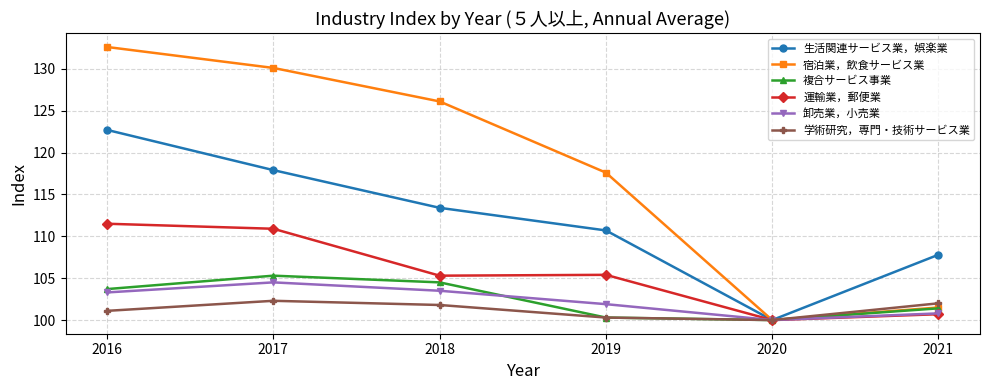

Between 2019 and 2020, which series saw the biggest shift?

宿泊業，飲食サービス業